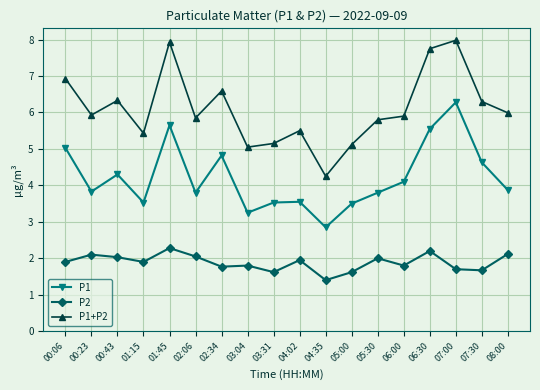

What is the highest value of the P2 series?

2.3